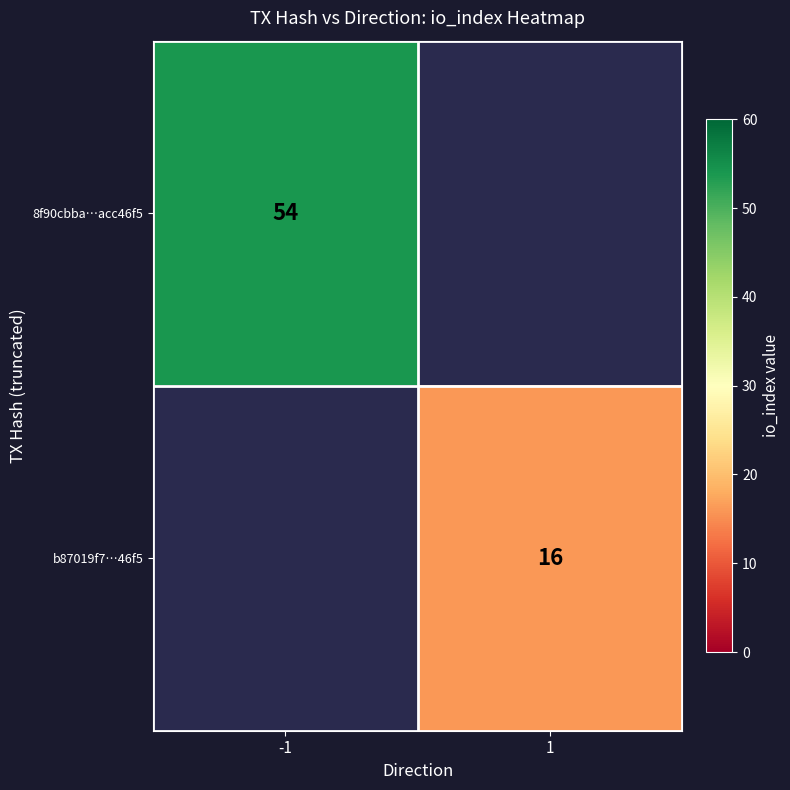

Is it true that b87019f7…46f5 equals 6 at 1?

False